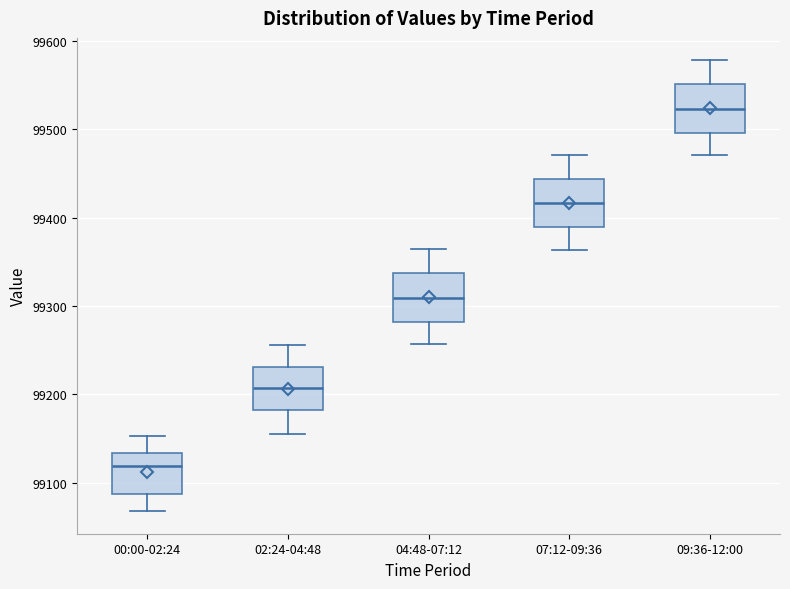

Reading left to right, transcribe this box plot: for each box, give where its median line is, the range the box spans, and where its two whiskers end, as read against the y-axis. The values are not printed on the chart, so give them approximately, as read against the axis.

00:00-02:24: median 99120, box 99090 to 99130, whiskers 99070 to 99150
02:24-04:48: median 99210, box 99180 to 99230, whiskers 99160 to 99260
04:48-07:12: median 99310, box 99280 to 99340, whiskers 99260 to 99360
07:12-09:36: median 99420, box 99390 to 99440, whiskers 99360 to 99470
09:36-12:00: median 99520, box 99500 to 99550, whiskers 99470 to 99580